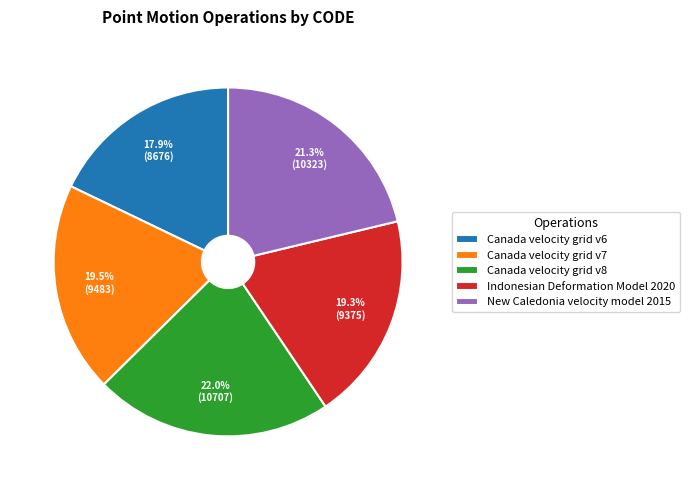

What percentage is the New Caledonia velocity model 2015 slice, to the nearest percent?

21%